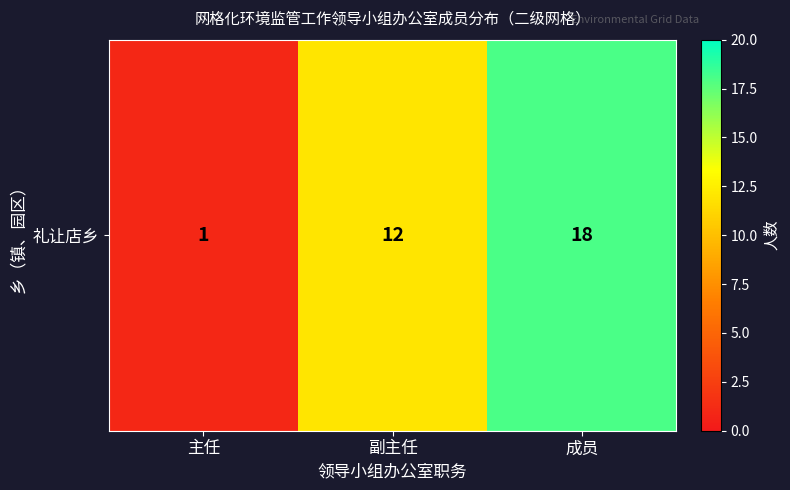

At which category does the chart reach its peak across all series?

成员